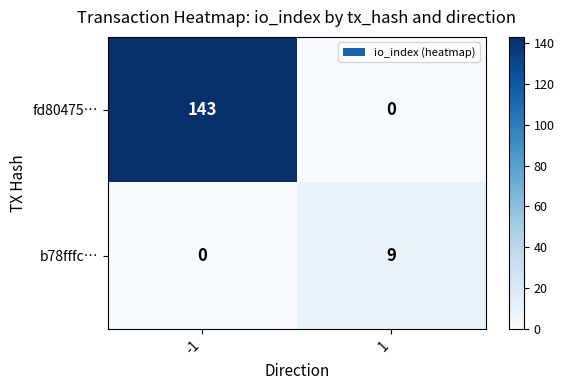

What is the total value across all series at 1?

9